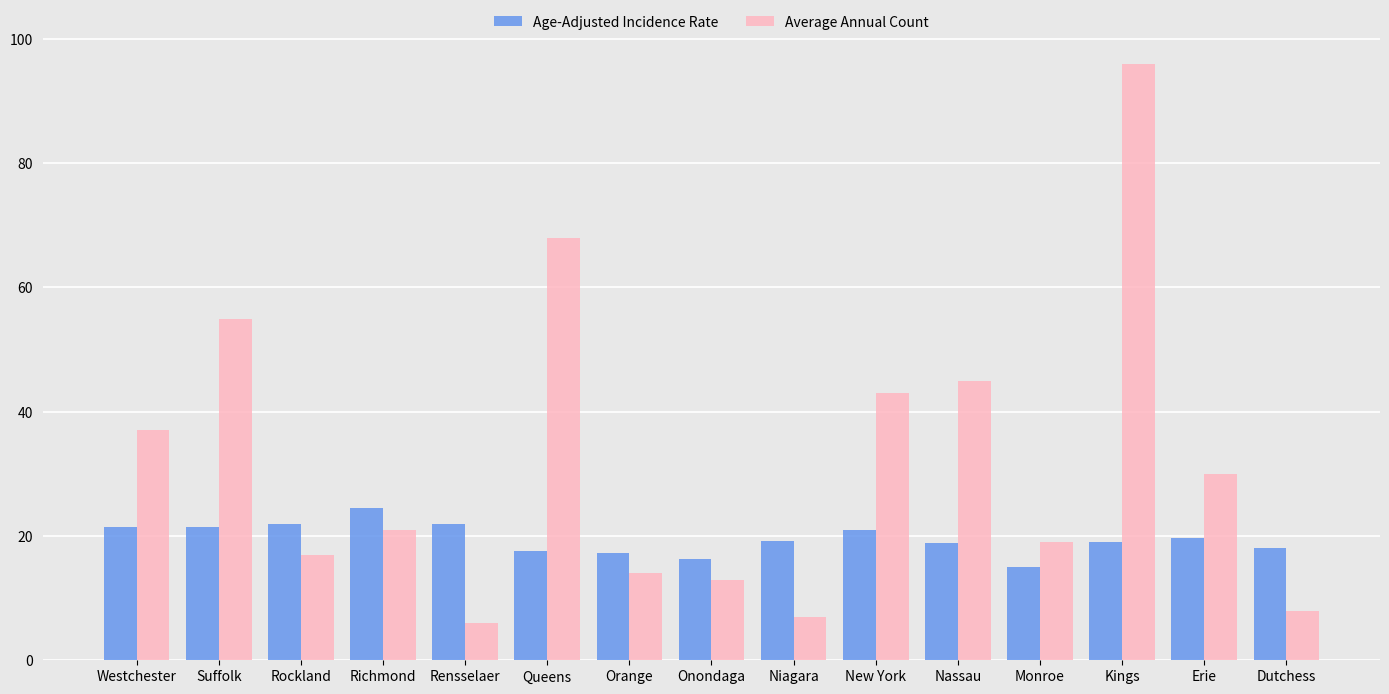

What is the difference between the maximum and minimum values in the Average Annual Count series?

90.0